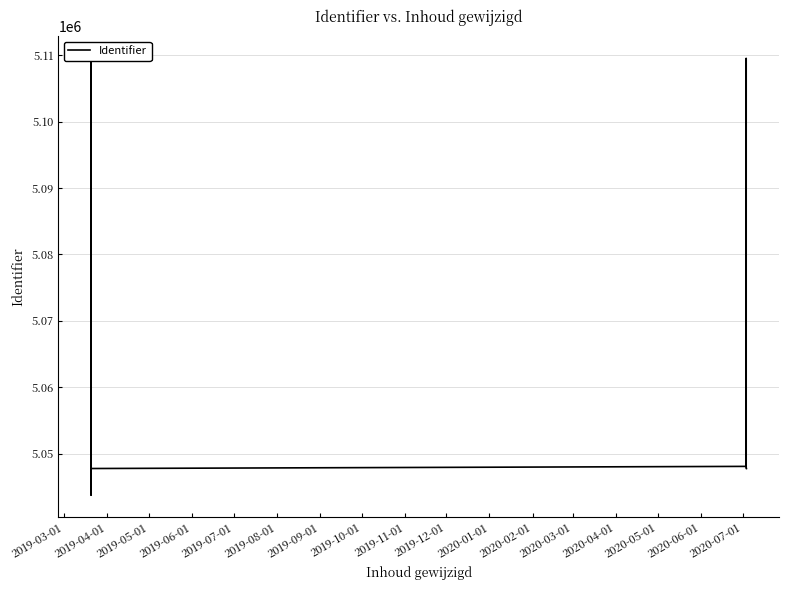

How many lines are shown in the chart?

1